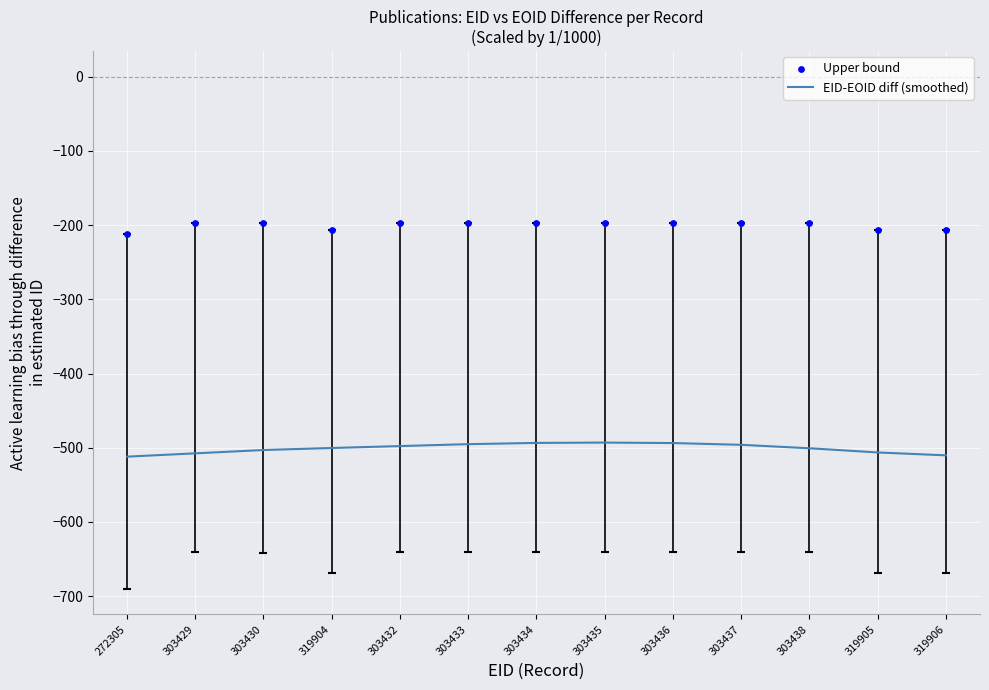

Which series reaches the maximum Y coordinate?

Upper bound